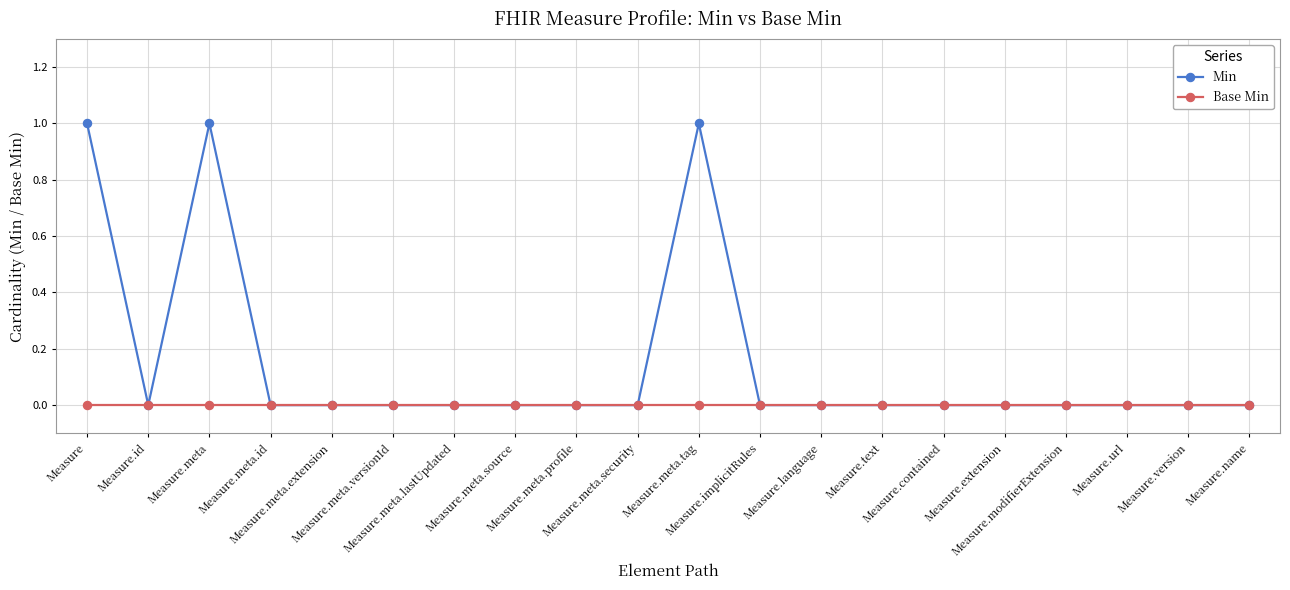

Which series has the largest total across all categories?

Min